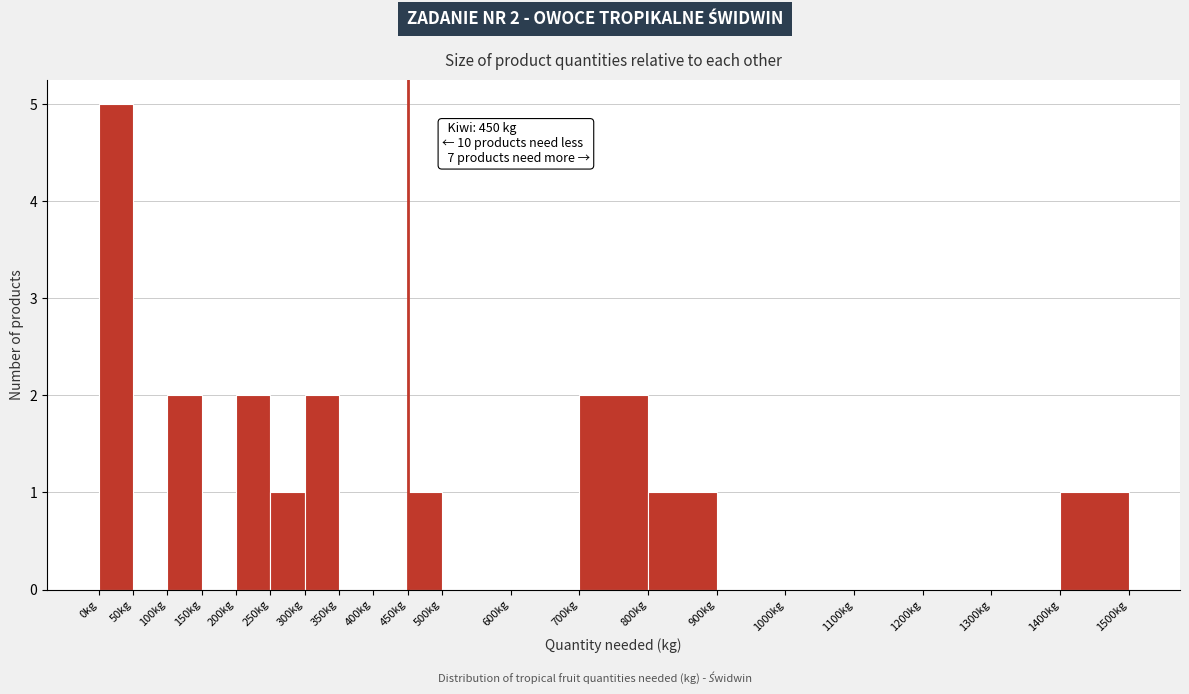

Over which range of the x-axis is the bar tallest?

0 to 50